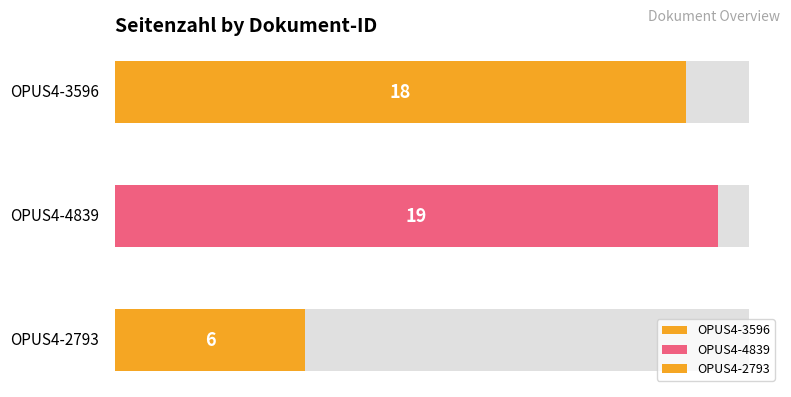

What is the value of the 3rd bar from the left?

6